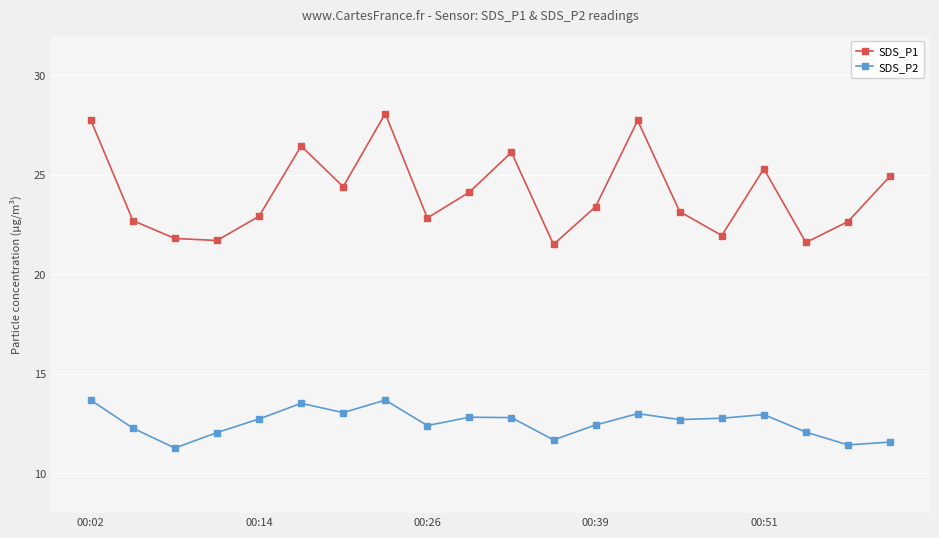

What is the greatest value displayed?

28.1